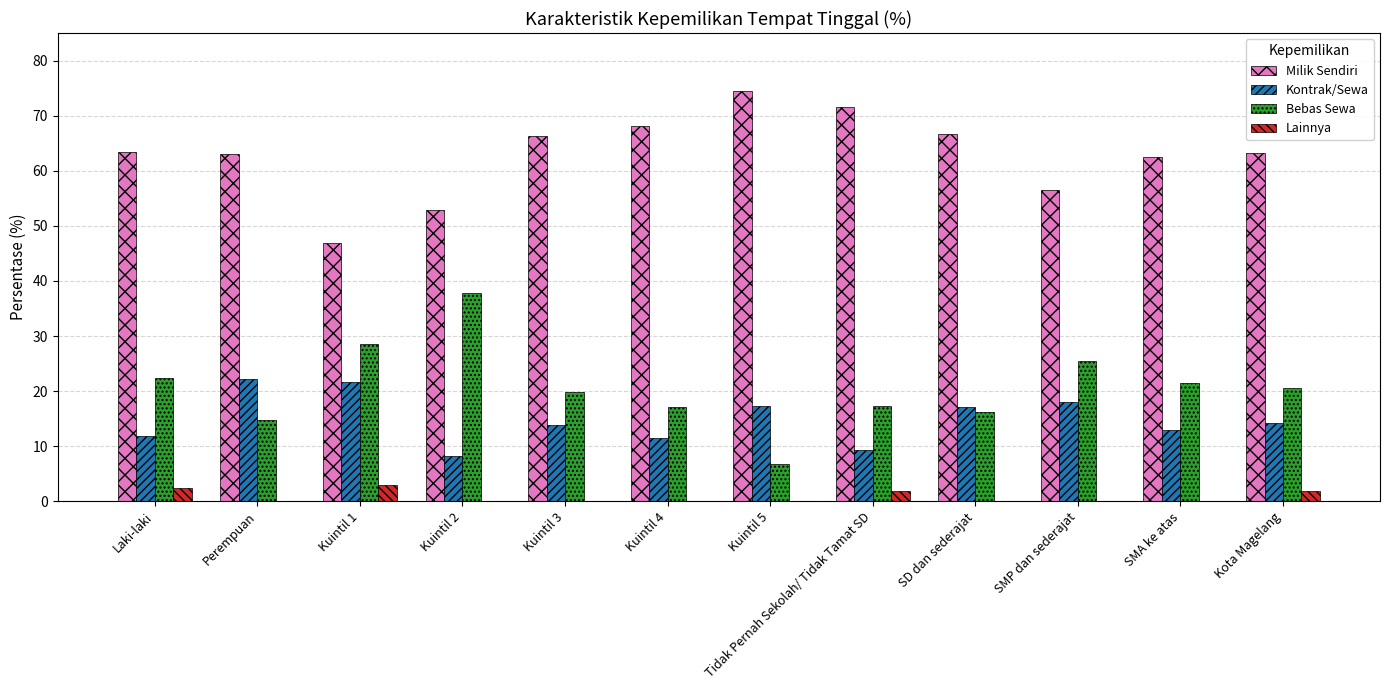

What are all the series names shown in the legend?

Milik Sendiri, Kontrak/Sewa, Bebas Sewa, Lainnya